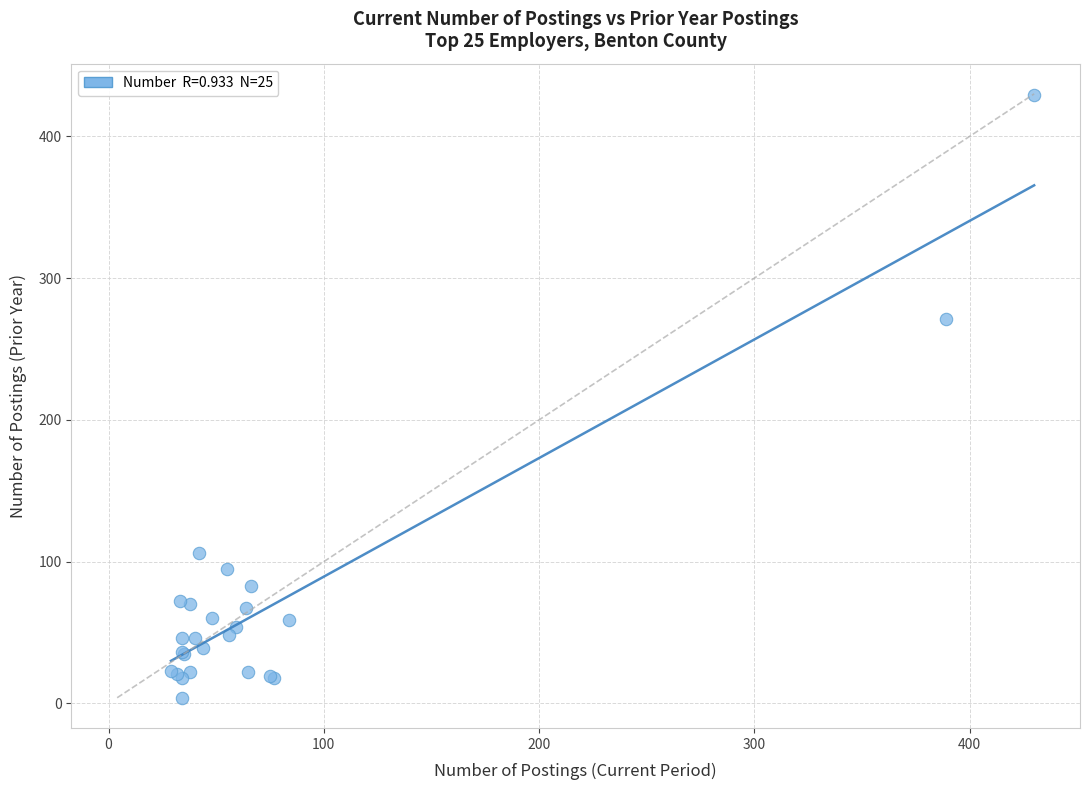

What Y value in the scatter plot is closest to 216?

271